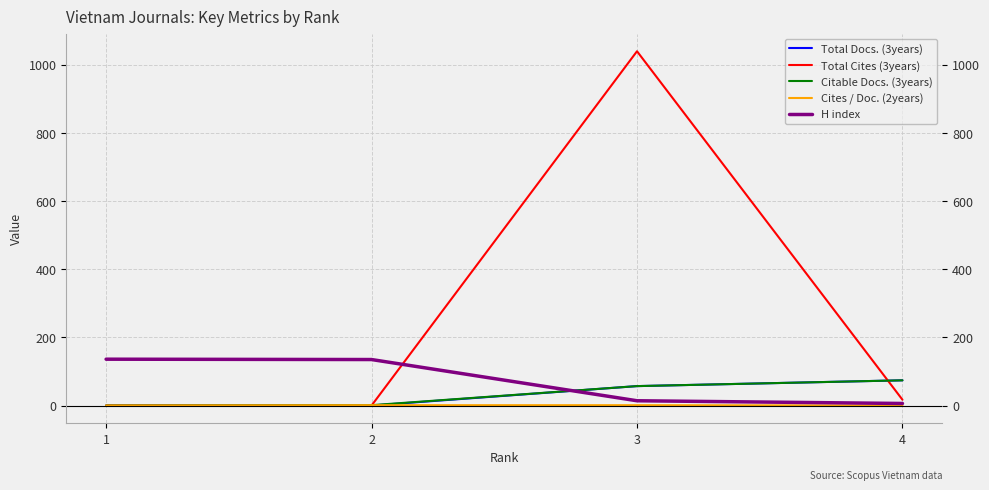

Which series has the largest total across all categories?

Total Cites (3years)